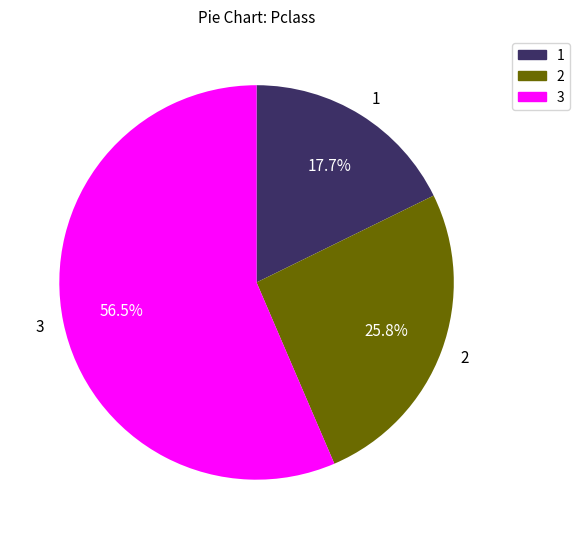

Between 2 and 3, which is larger?

3